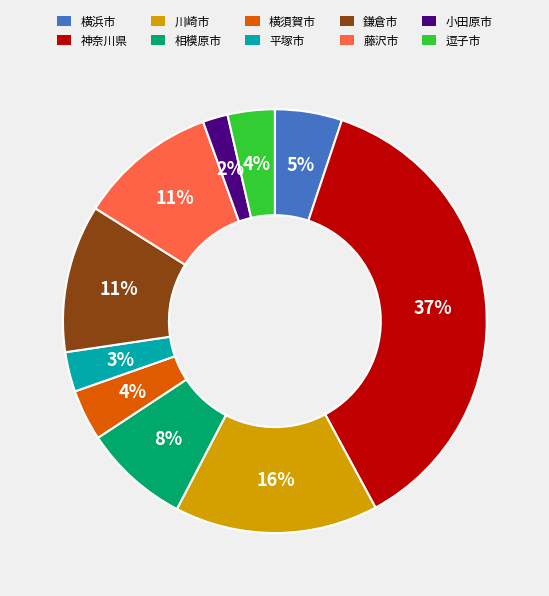

Count the number of slices in the pie.

10